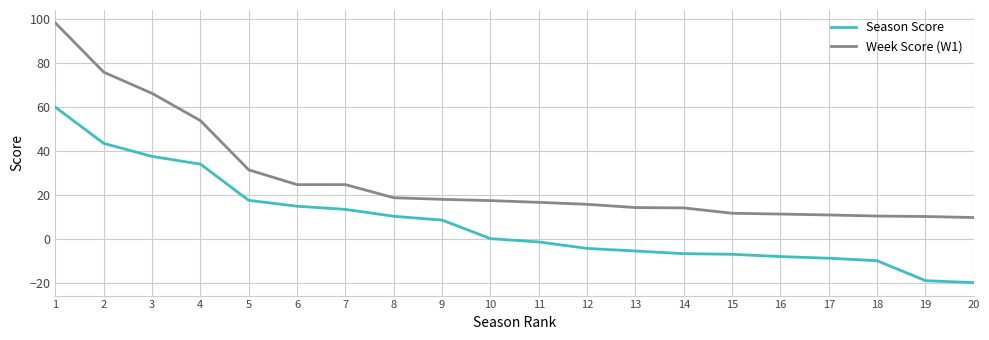

Which series has the largest total across all categories?

Week Score (W1)